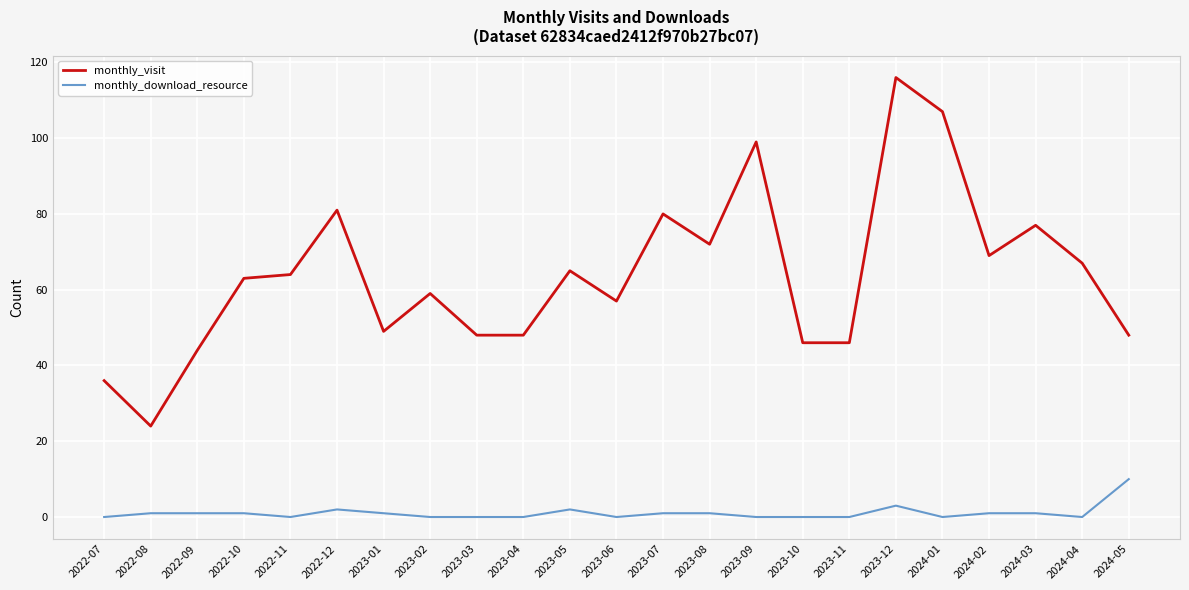

True or false: monthly_visit has more than 0 points higher than both neighbors.

True